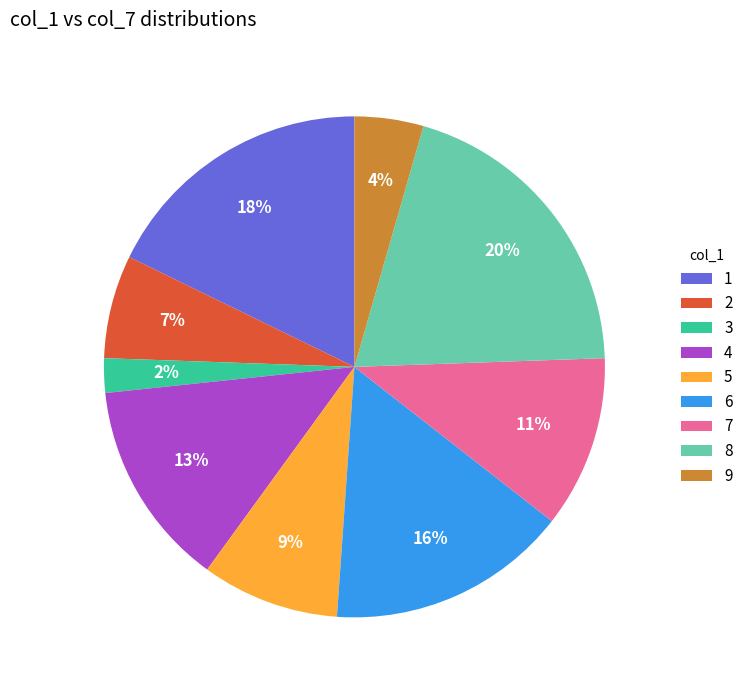

Is 2 the majority of the pie?

No